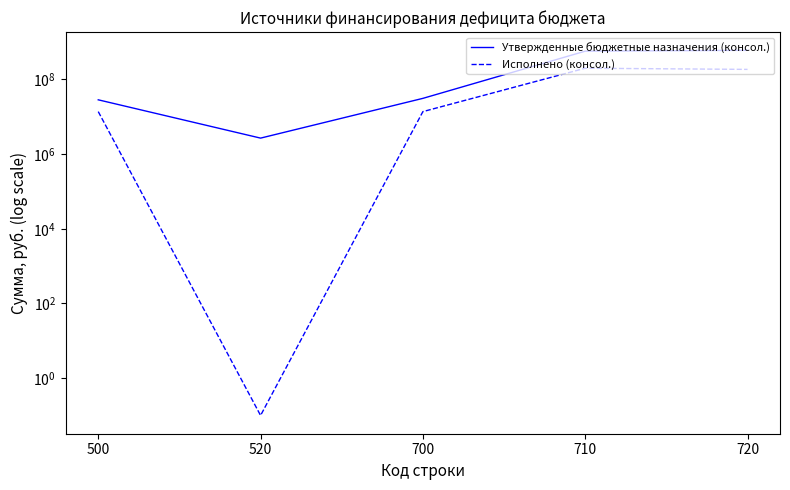

Where does the Исполнено (консол.) series first go above 13794362?

500